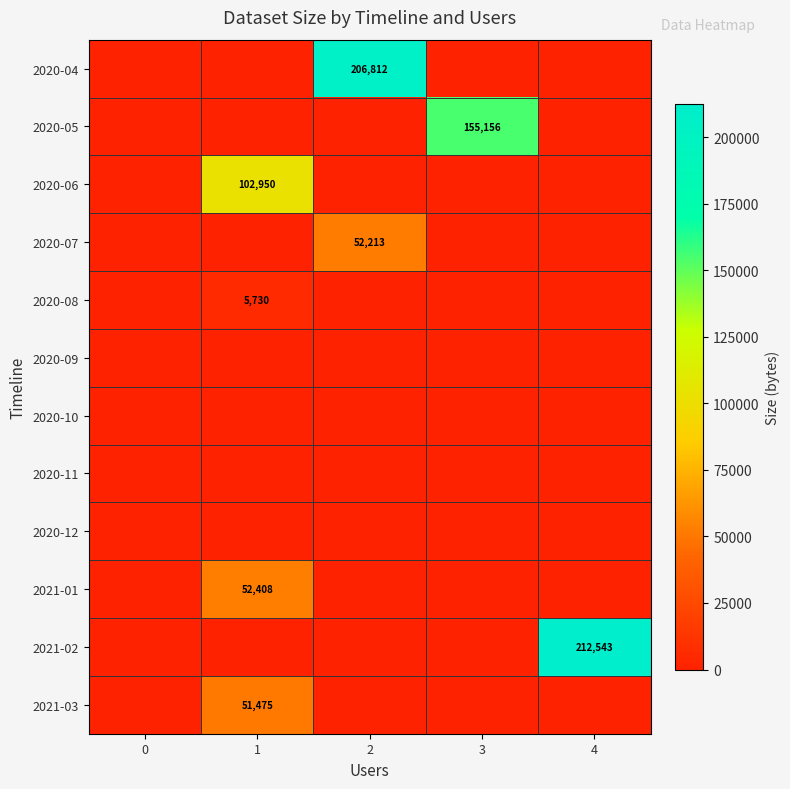

What is the average value of the 2020-08 series?

1146